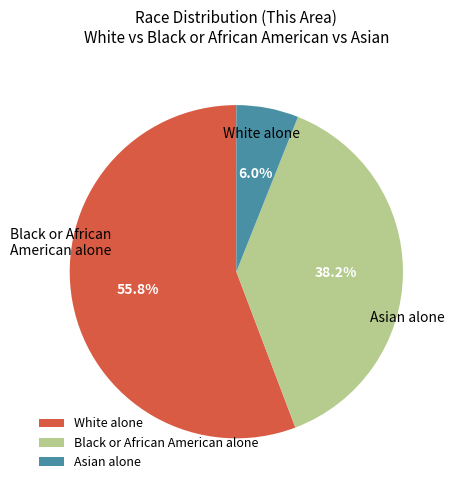

Combined, do White alone and Asian alone account for over 50%?

Yes